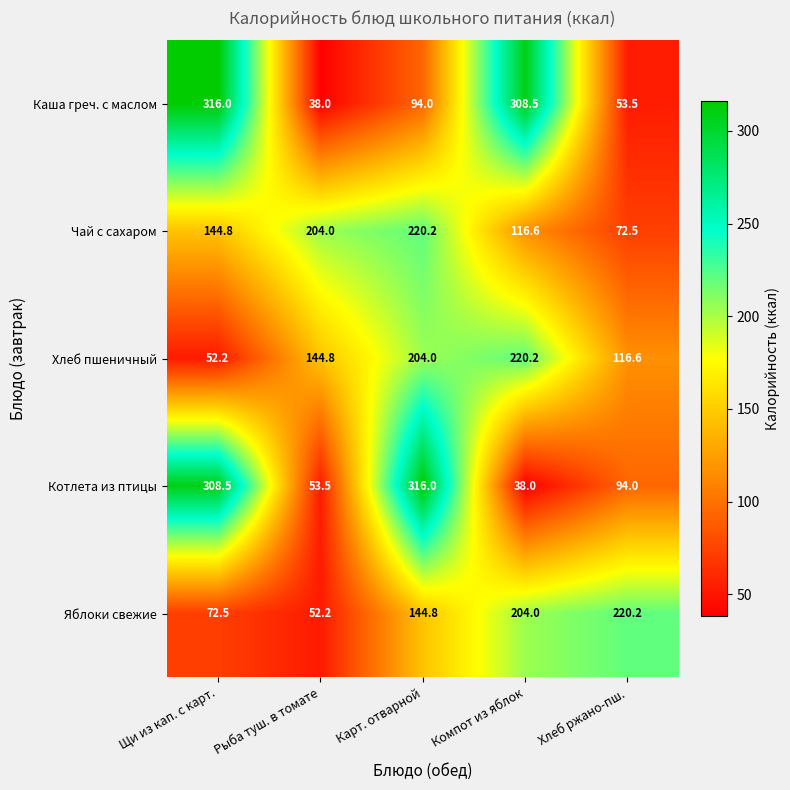

What is the average value of the Каша греч. с маслом series?

162.0